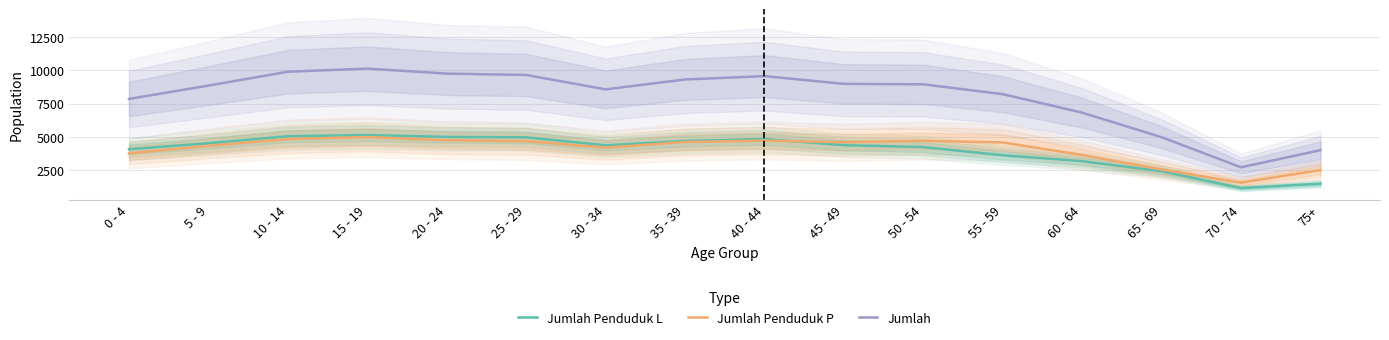

Between which two adjacent categories do Jumlah Penduduk P and Jumlah Penduduk L first intersect?

40 - 44 and 45 - 49